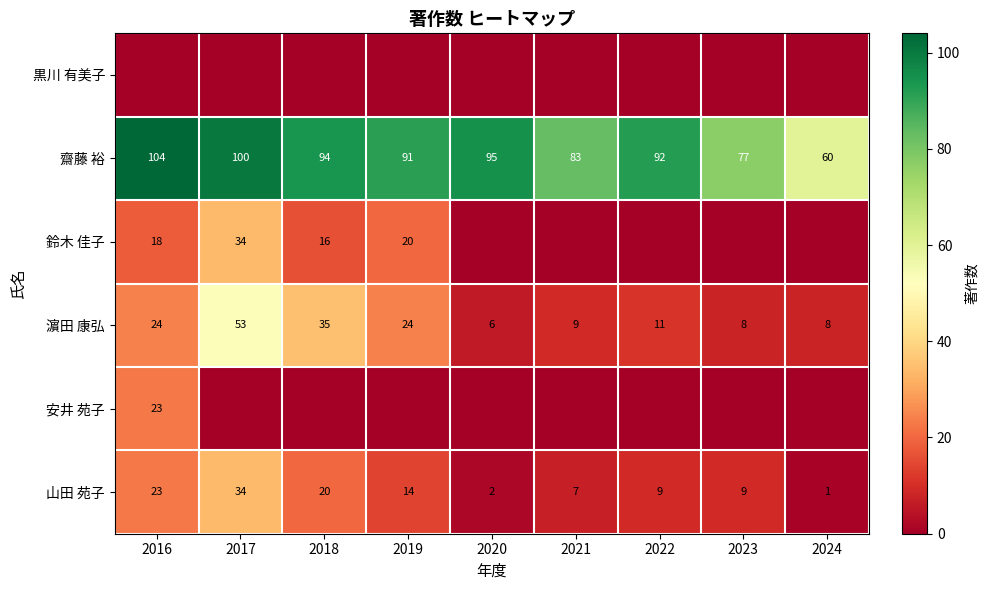

True or false: 齋藤 裕 has a value of 92 at 2022.

True